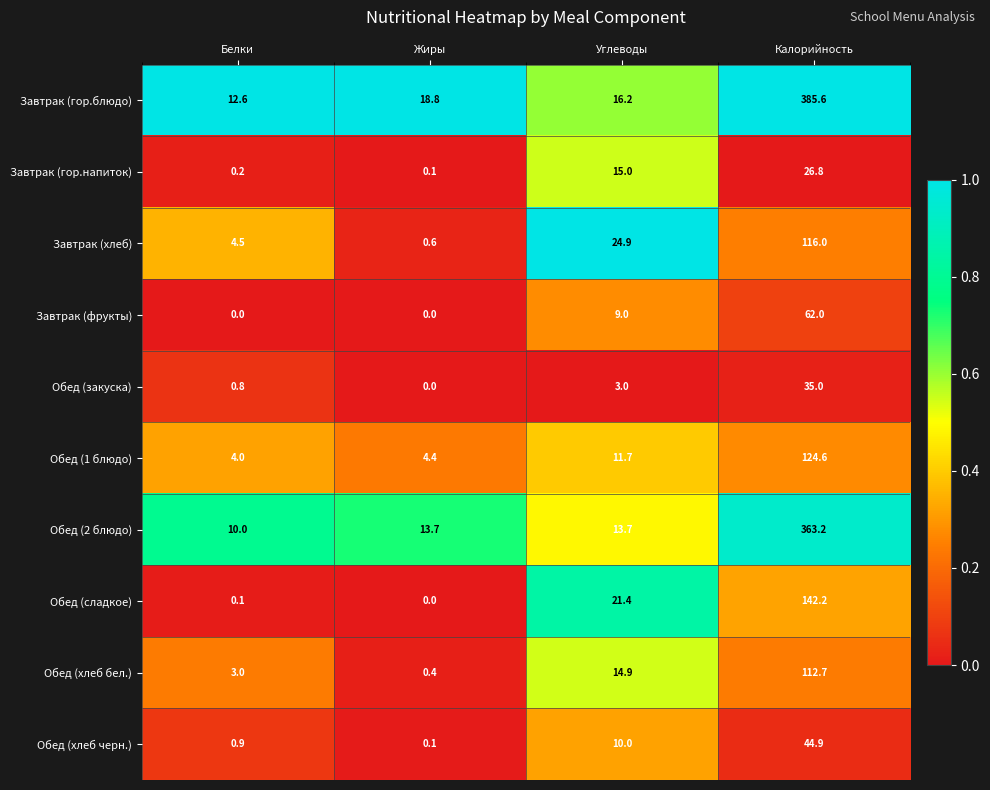

What is the total value across all series at Углеводы?

139.8